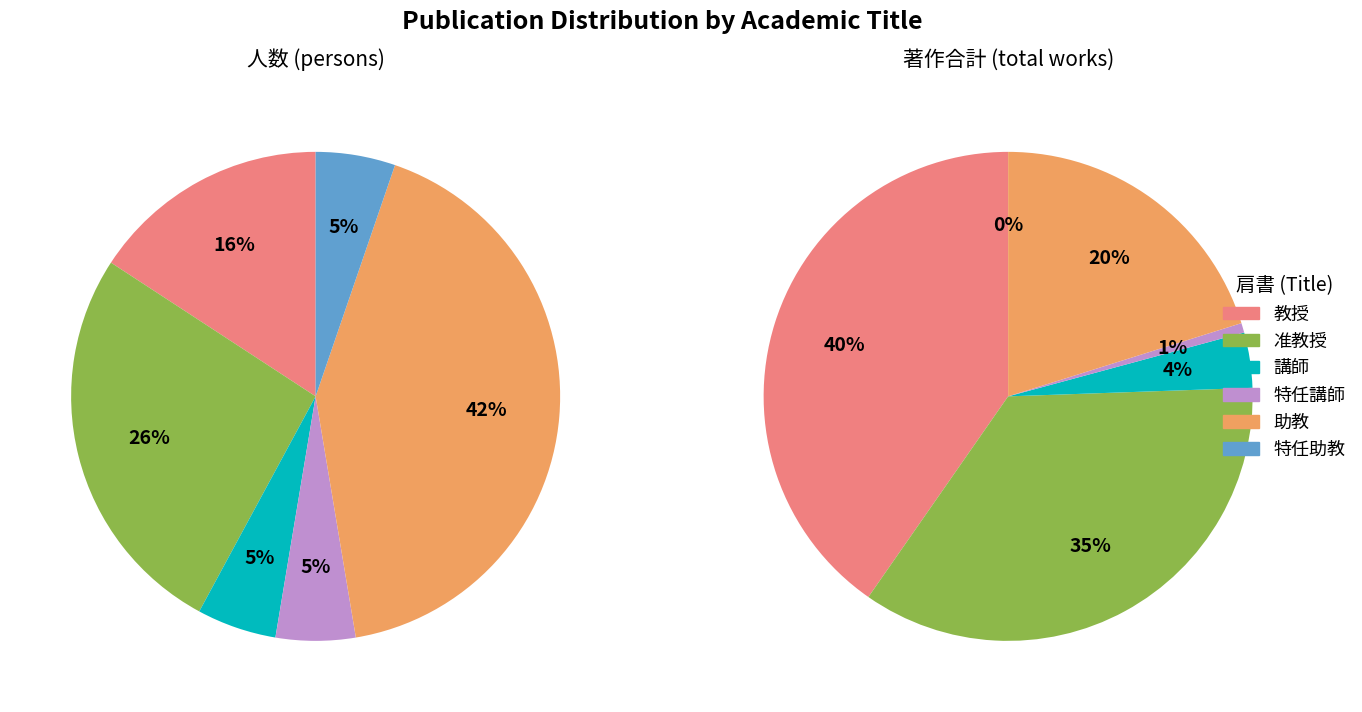

What percentage is the 教授 slice, to the nearest percent?

16%